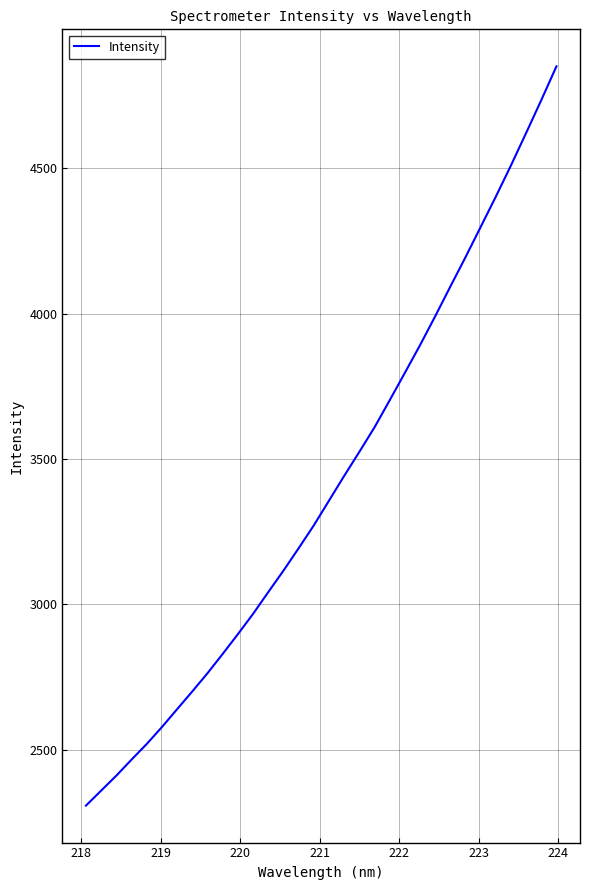

What is the difference between the maximum and minimum values?

2544.0